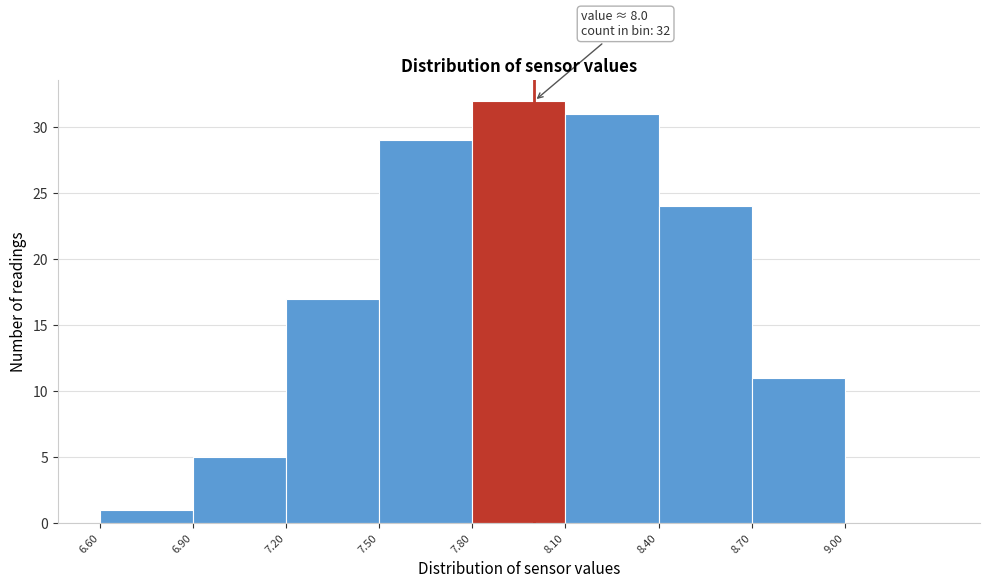

Which range on the x-axis has the tallest bar?

7.8 to 8.1